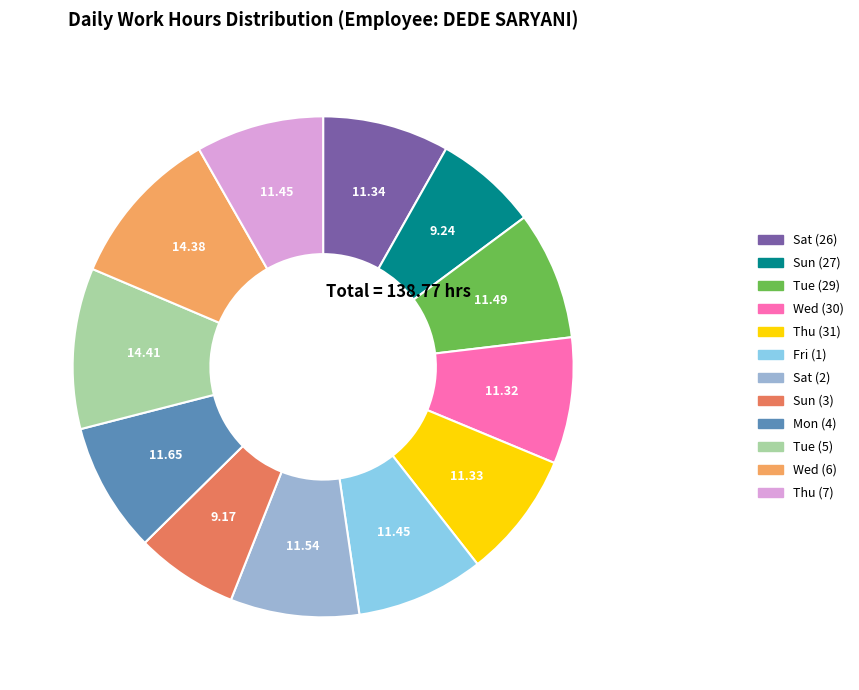

What is the ratio of the value at Tue (5) to the value at Sun (27)?

1.6